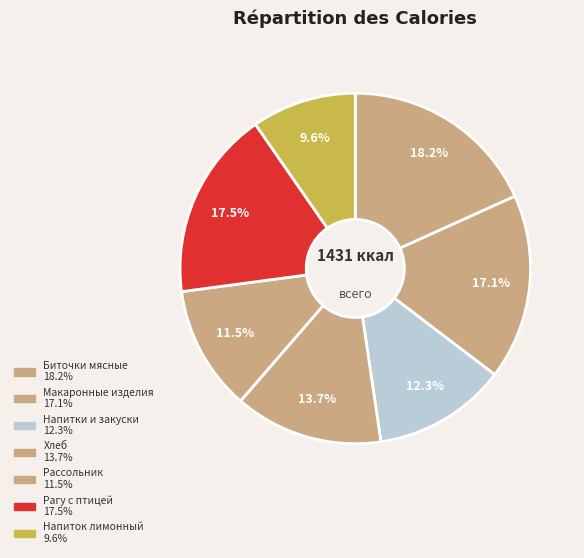

How many segments does this pie chart have?

7